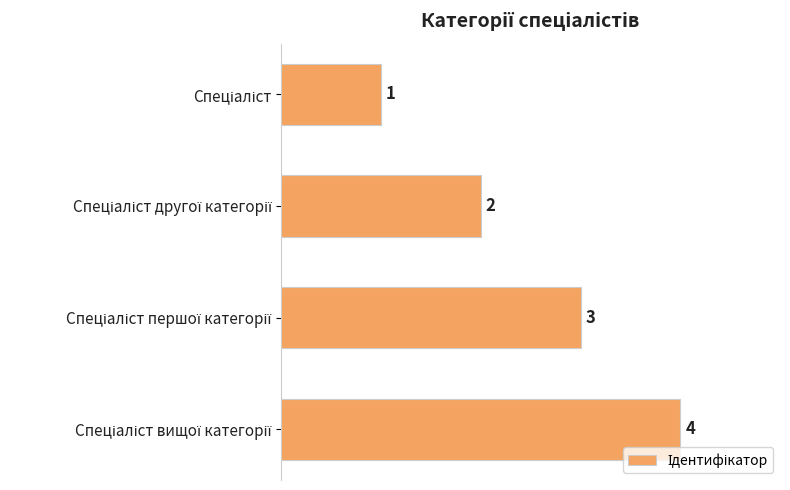

What is the greatest value displayed?

4